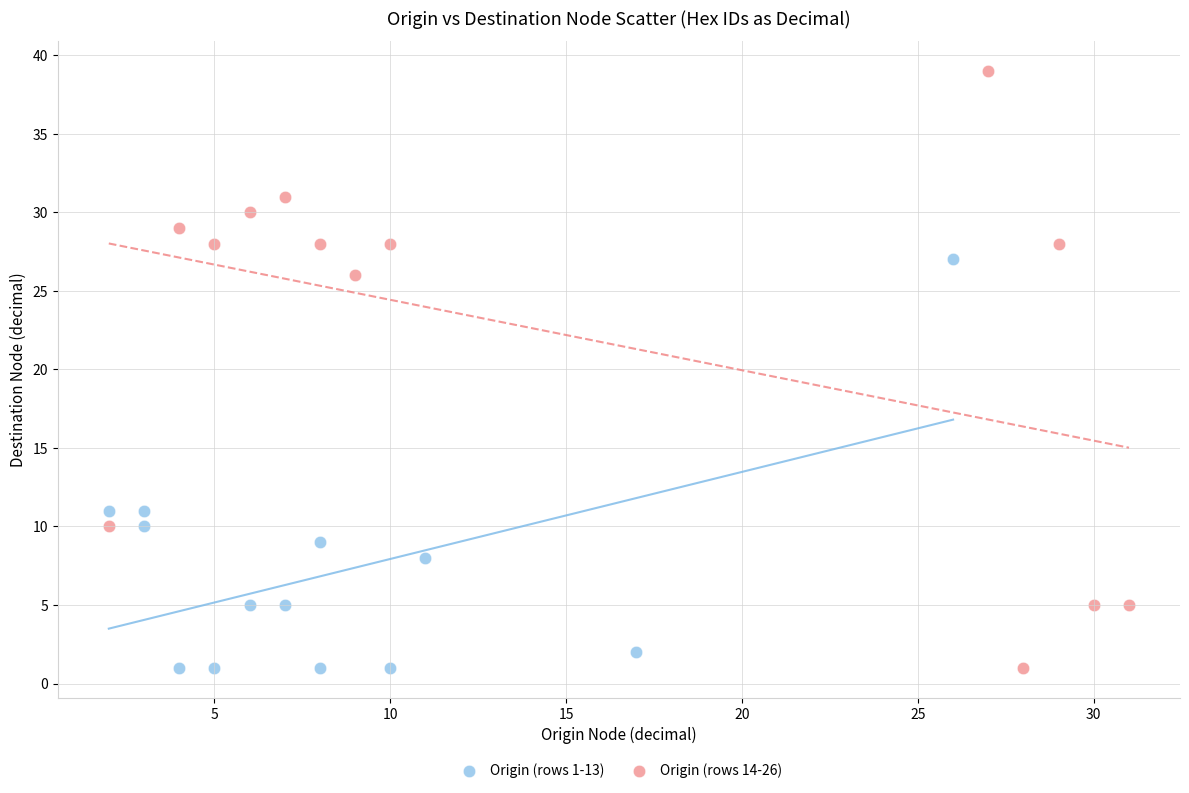

Which series reaches the maximum Y coordinate?

Origin (rows 14-26)